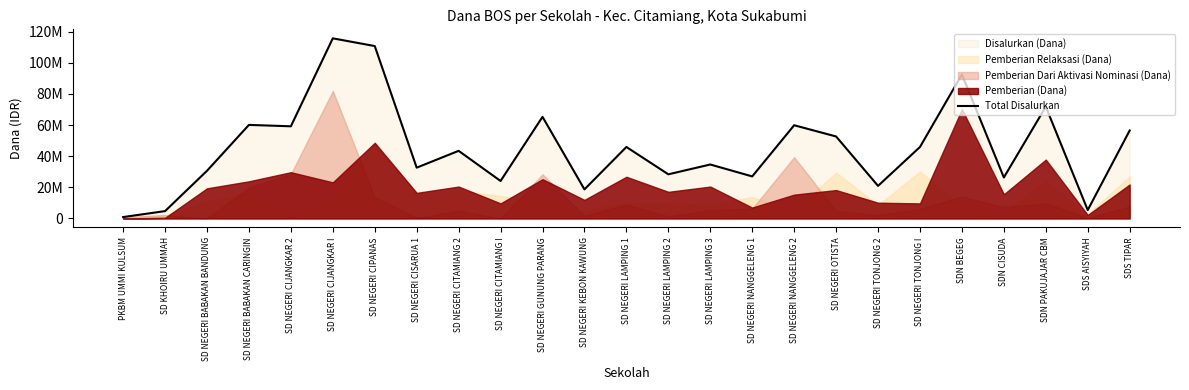

What is the average value?

45342000